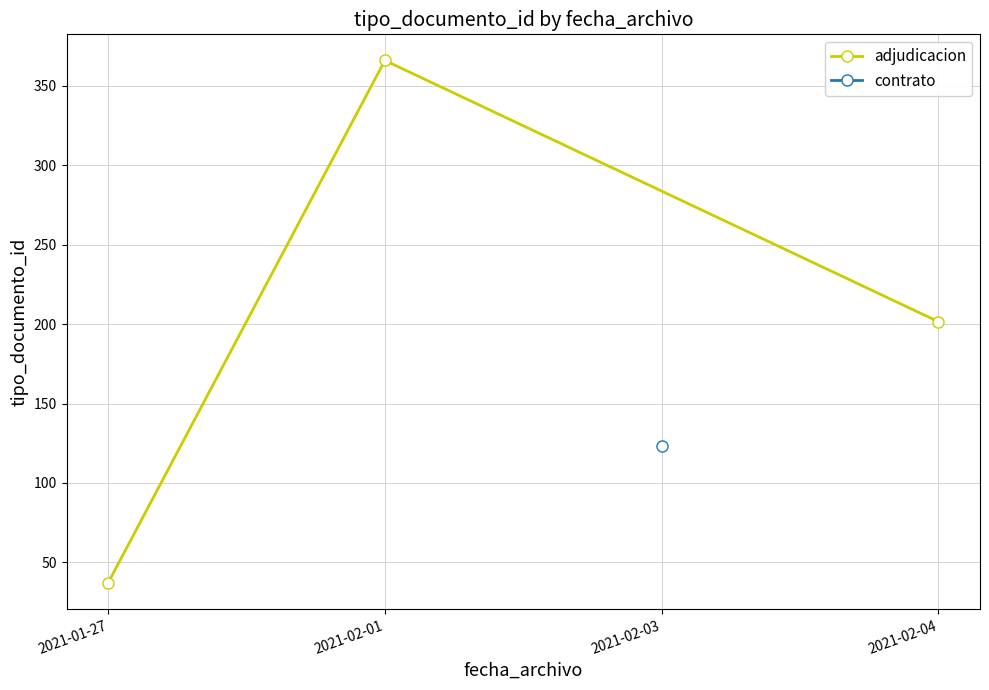

Does the chart have visible grid lines?

Yes